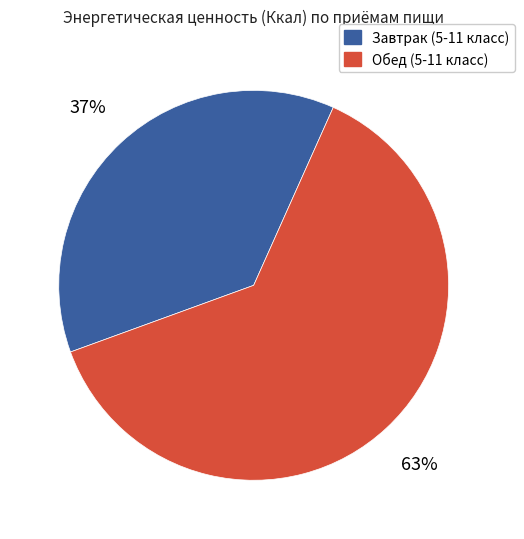

The Обед (5-11 класс) slice represents 56% of the pie. True or false?

False